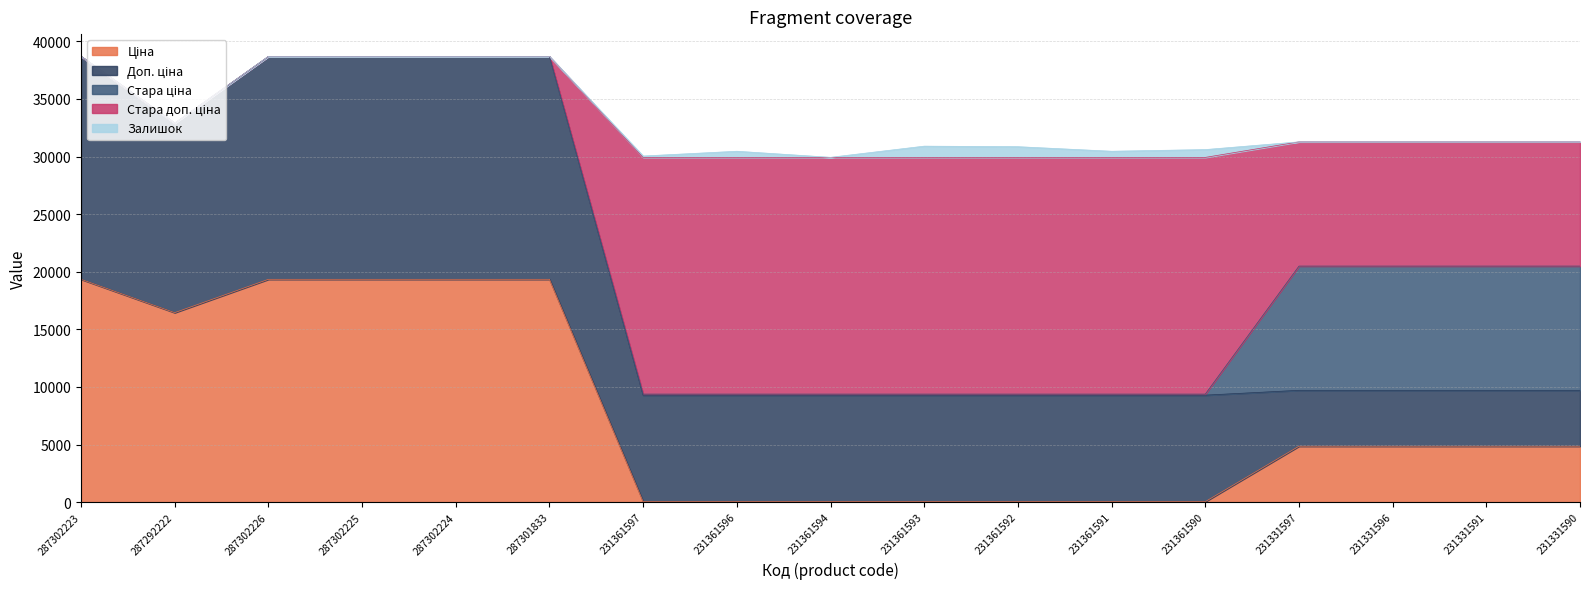

Which series has the widest spread of values?

Стара доп. ціна